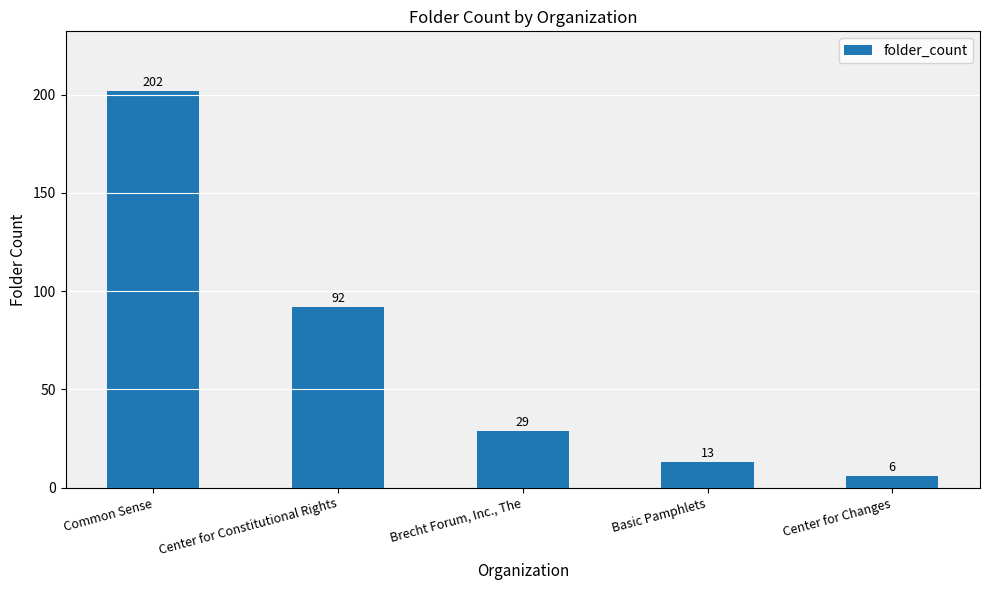

What is the smallest value displayed?

6